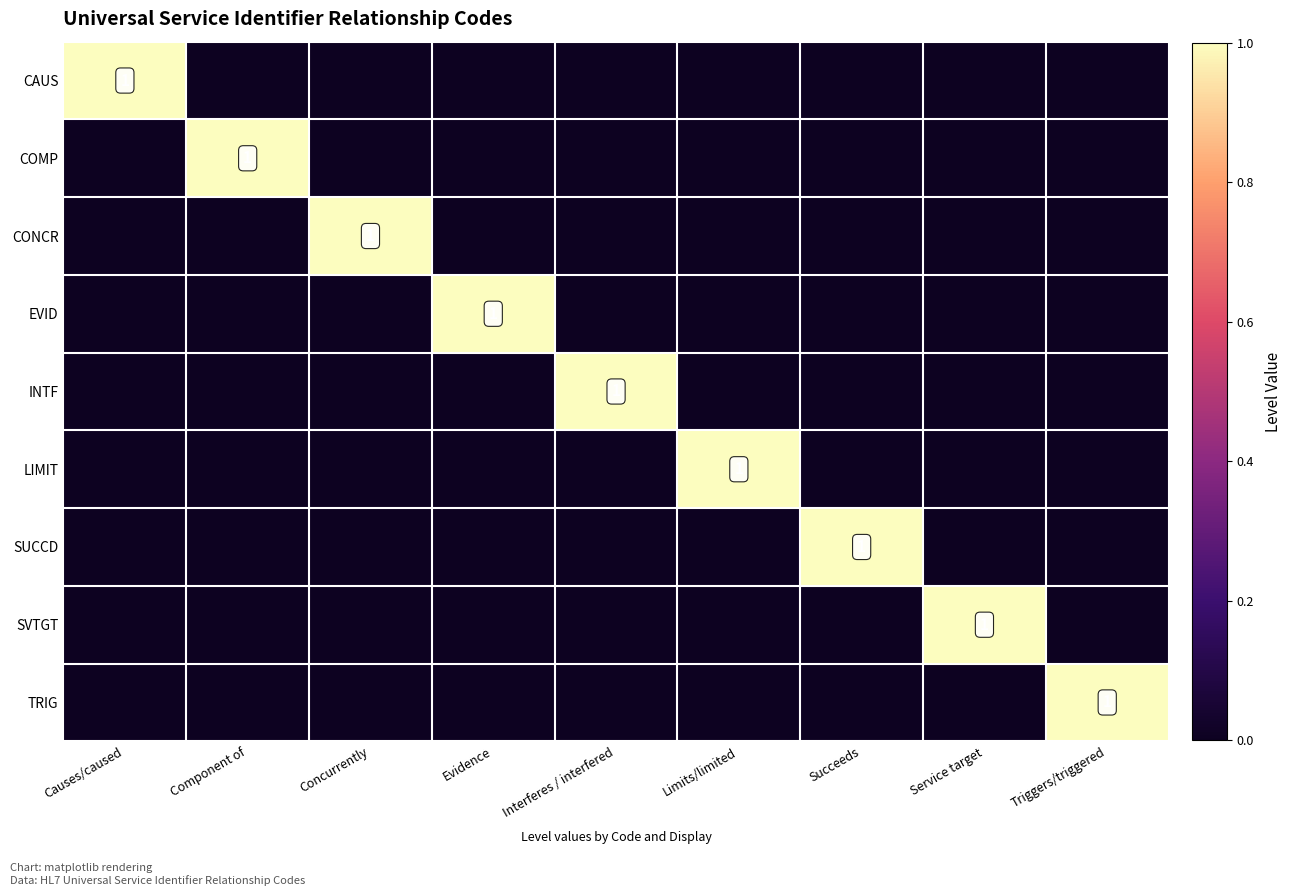

The LIMIT series shows 2 at Limits/limited. True or false?

False